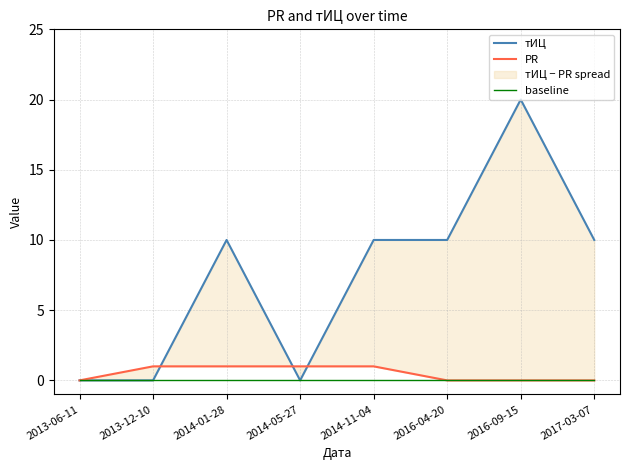

At which category is the sum across all series the highest?

2016-09-15